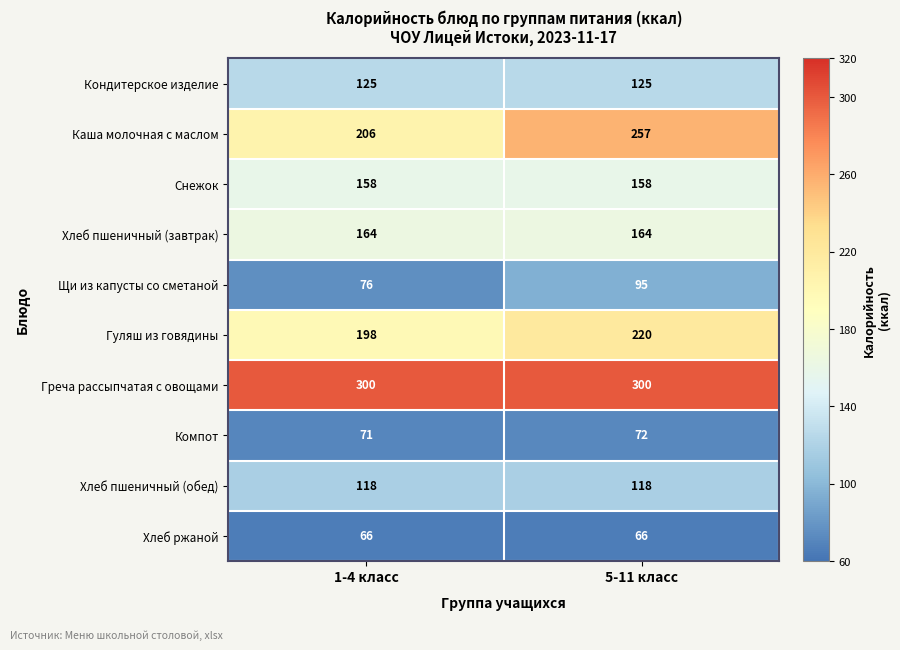

At how many categories does at least one series exceed 148?

2